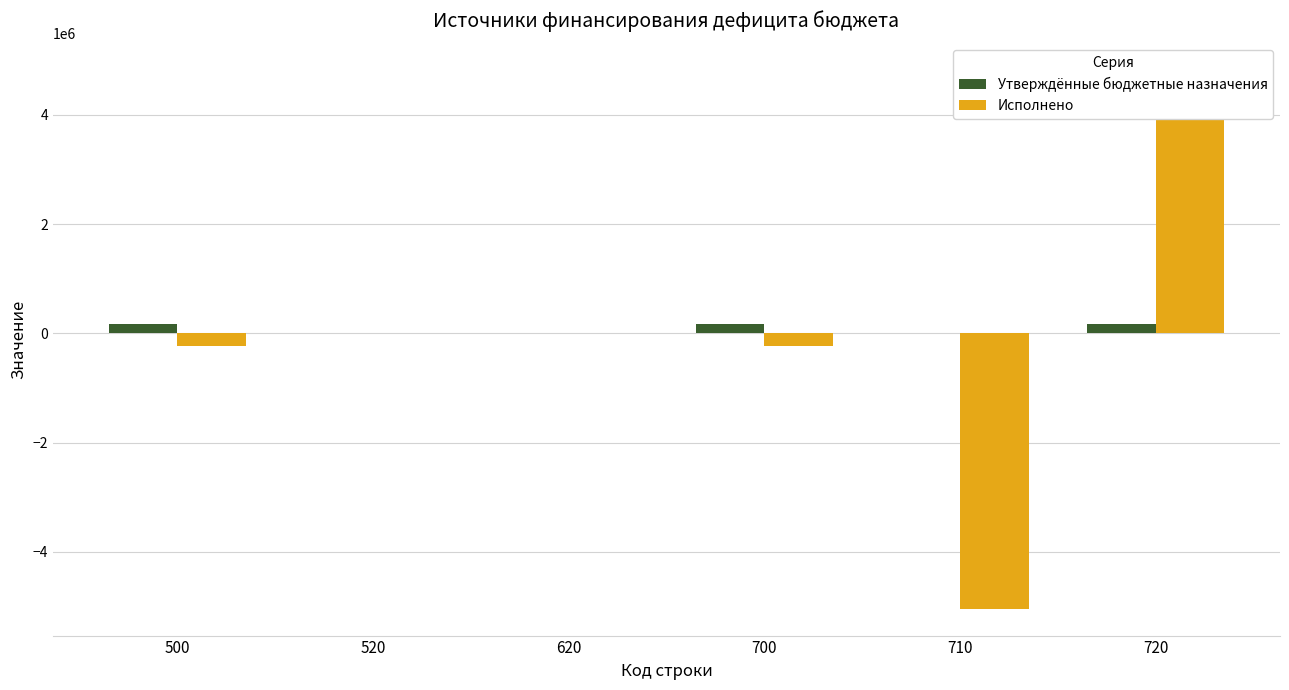

What is the smallest value displayed?

-5041125.5